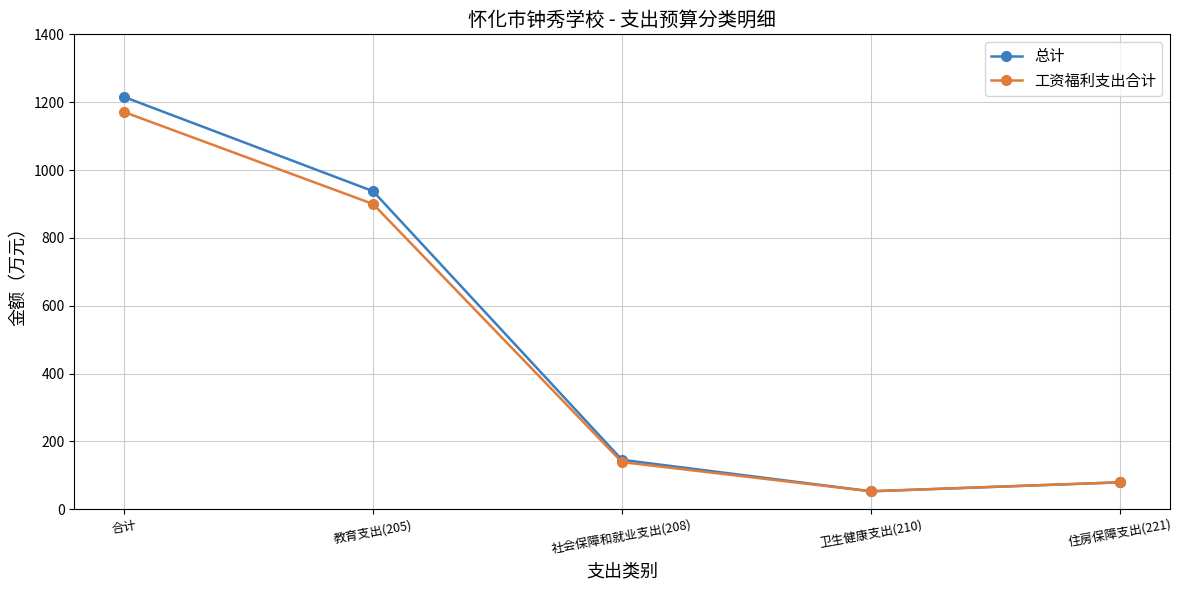

Is it true that 总计 equals 79.3 at 住房保障支出(221)?

True